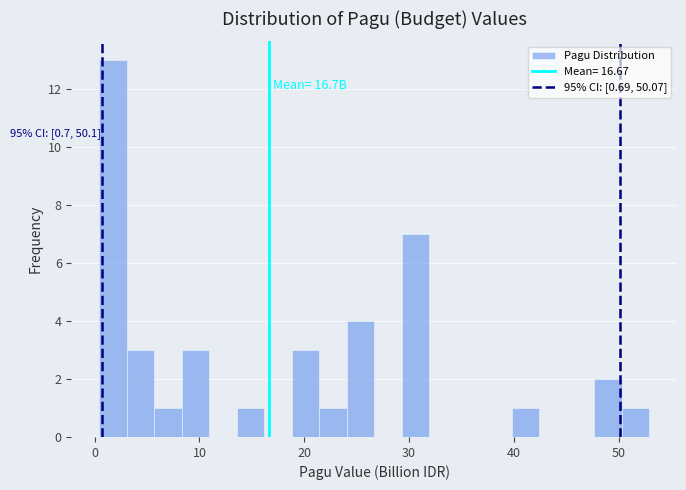

Around what value on the x-axis is the tallest bar? Give the approximate position of its centre, as read against the axis.

2